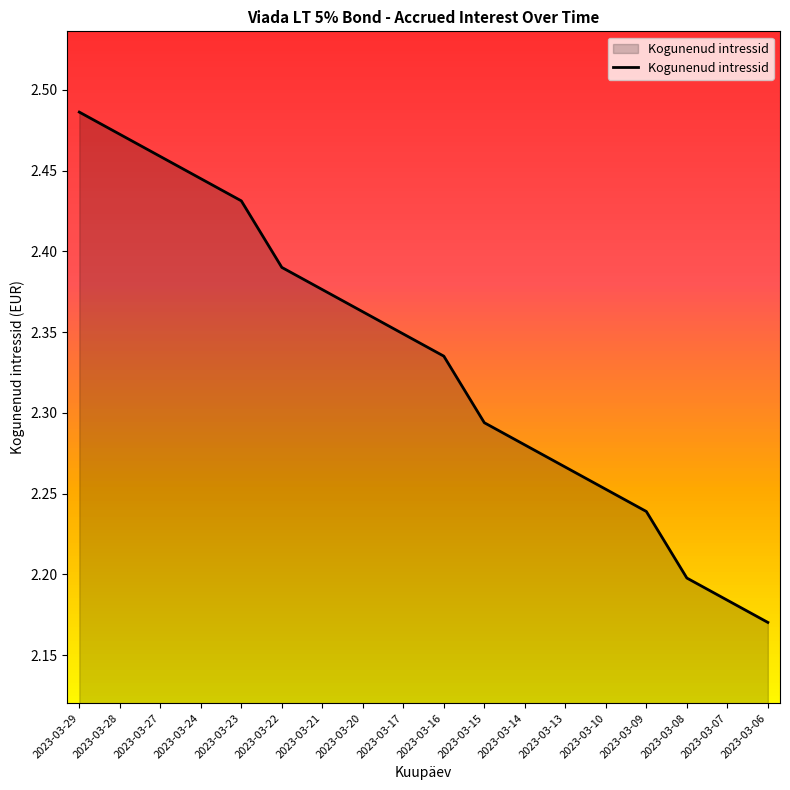

Between 2023-03-09 and 2023-03-22, which is larger?

2023-03-22